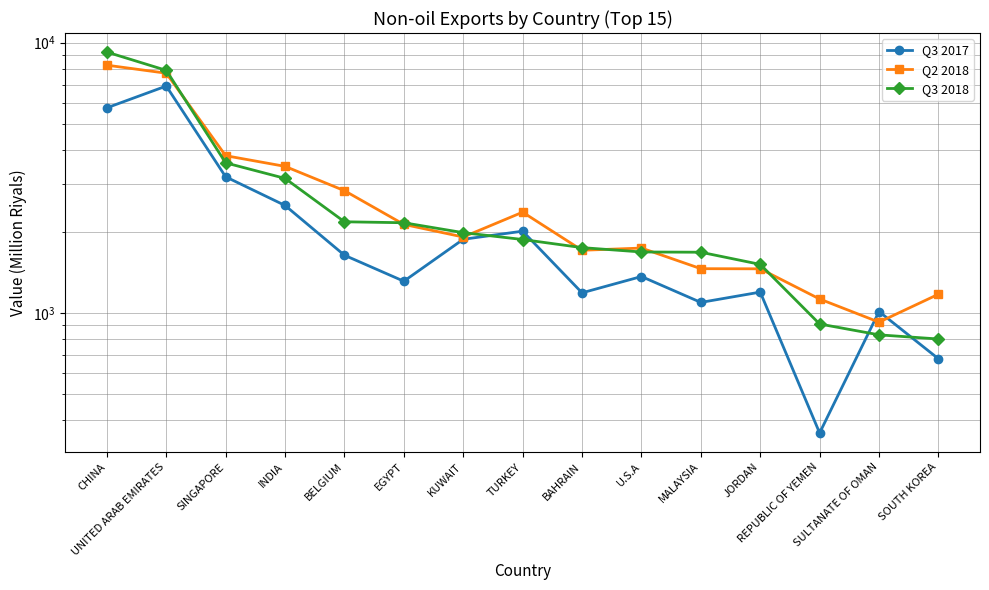

Which category has the highest value in the Q3 2017 series?

UNITED ARAB EMIRATES